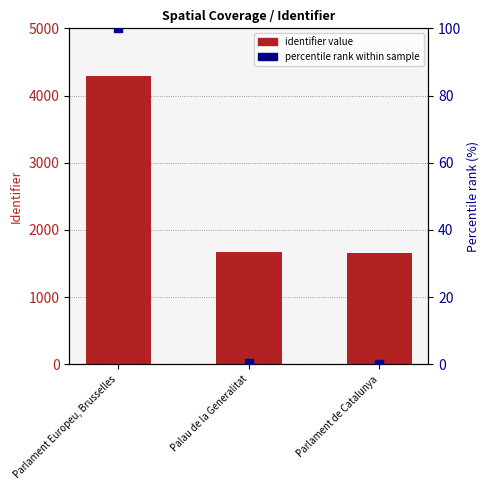

Which series has the largest Y range (max minus min)?

identifier value